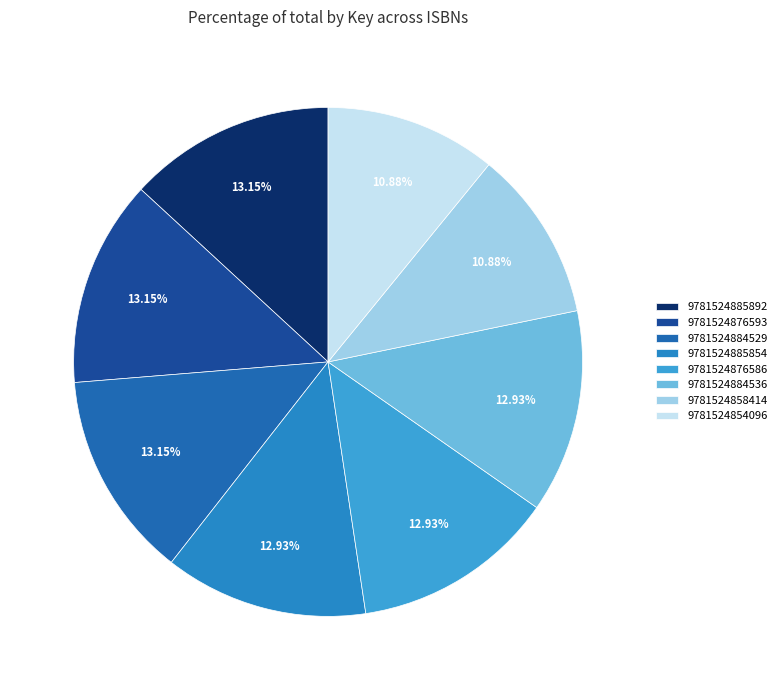

Count the number of slices in the pie.

8